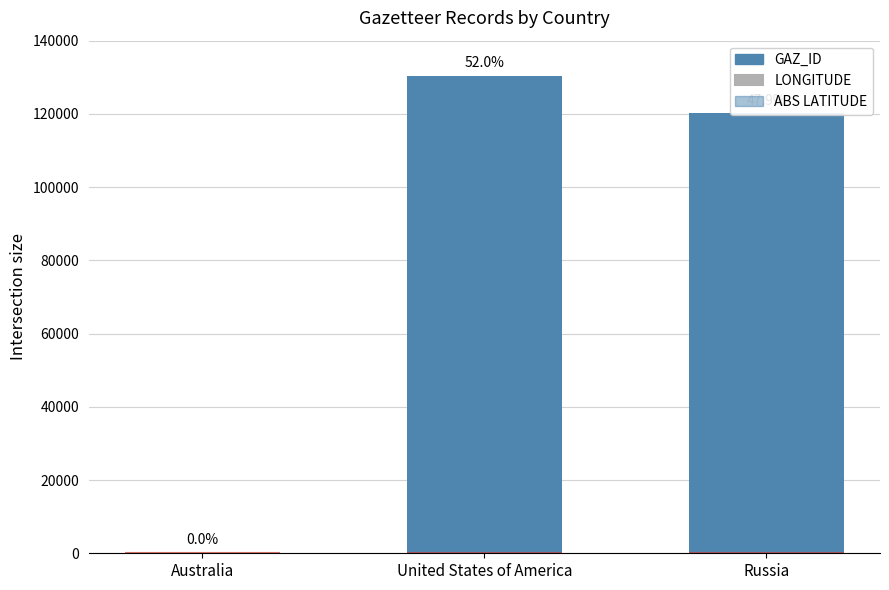

What are all the series names shown in the legend?

GAZ_ID, LONGITUDE, ABS LATITUDE